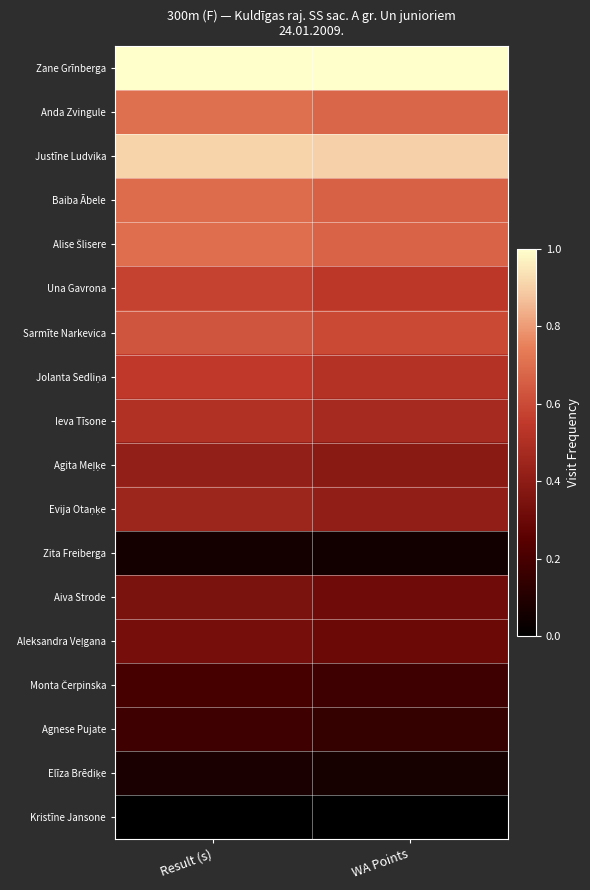

What is the difference between the highest and lowest values at WA Points?

1.0